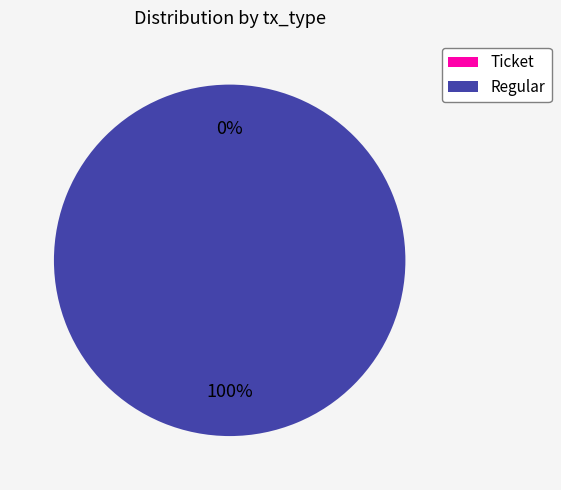

What percentage is the Regular slice, to the nearest percent?

100%